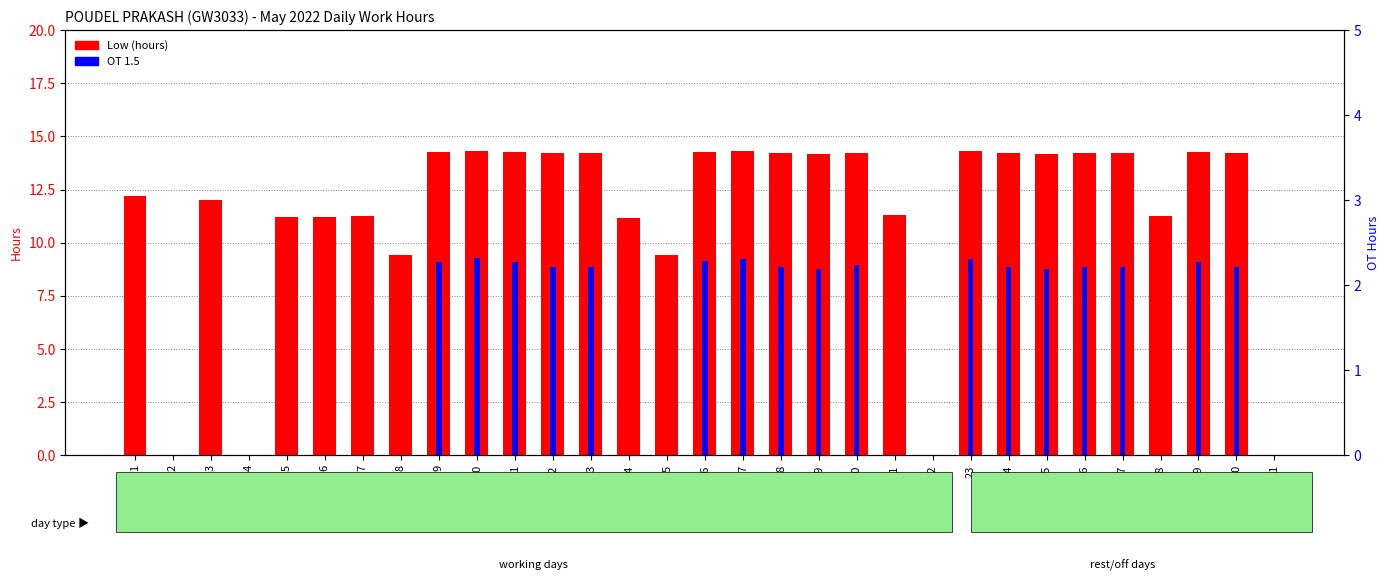

Reading right to left, list all the values displayed in this chart.

Low (hours): 0.0	14.2	14.3	11.3	14.2	14.2	14.2	14.2	14.3	0.0	11.3	14.2	14.2	14.2	14.3	14.3	9.4	11.2	14.2	14.2	14.3	14.3	14.3	9.4	11.3	11.2	11.2	0.0	12.0	0.0	12.2
OT 1.5: 0.0	2.2	2.3	0.0	2.2	2.2	2.2	2.2	2.3	0.0	0.0	2.2	2.2	2.2	2.3	2.3	0.0	0.0	2.2	2.2	2.3	2.3	2.3	0.0	0.0	0.0	0.0	0.0	0.0	0.0	0.0